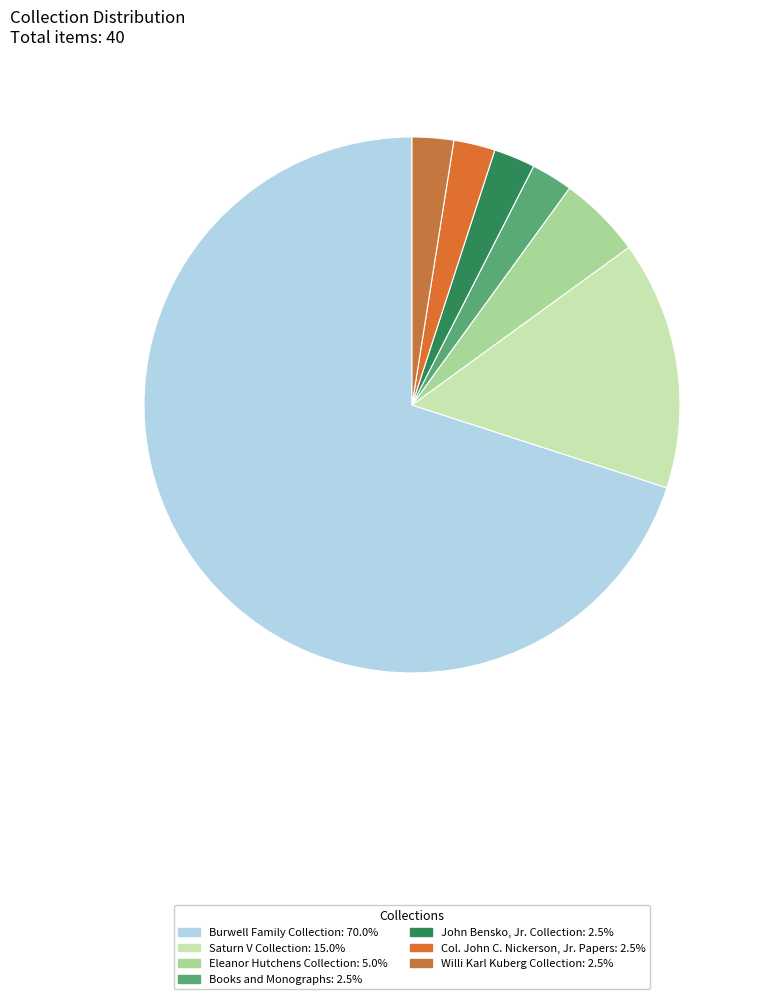

Does Saturn V Collection account for over 50% of the chart?

No